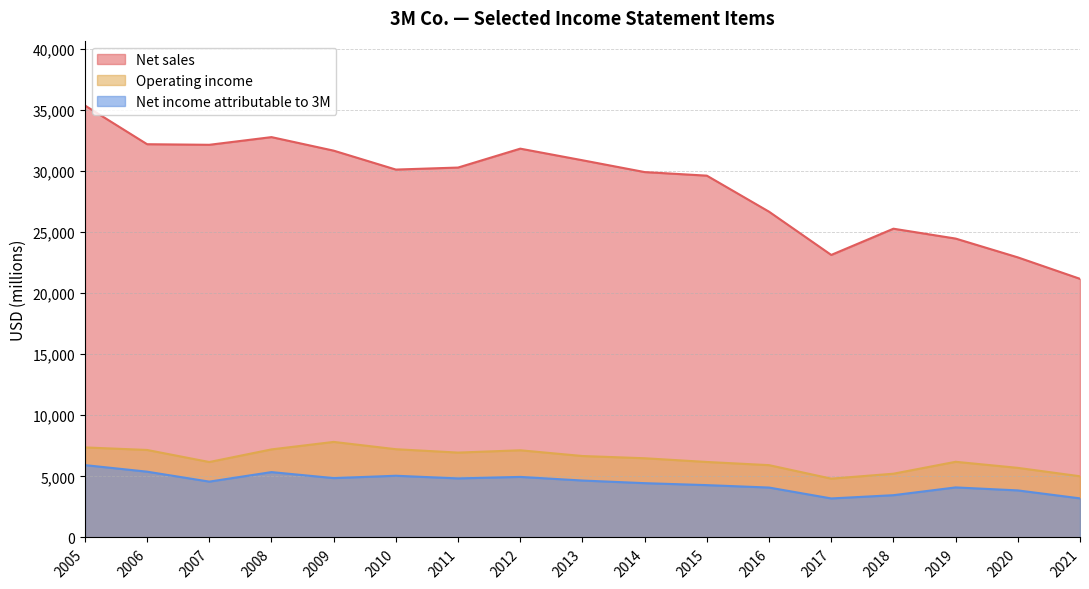

In Net sales, how many points are higher than both neighbors (excluding endpoints)?

3